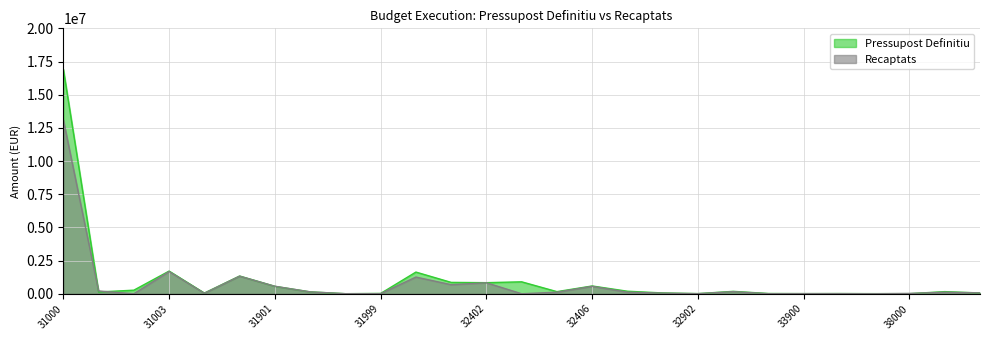

How many values in the Recaptats series are below 117532?

13